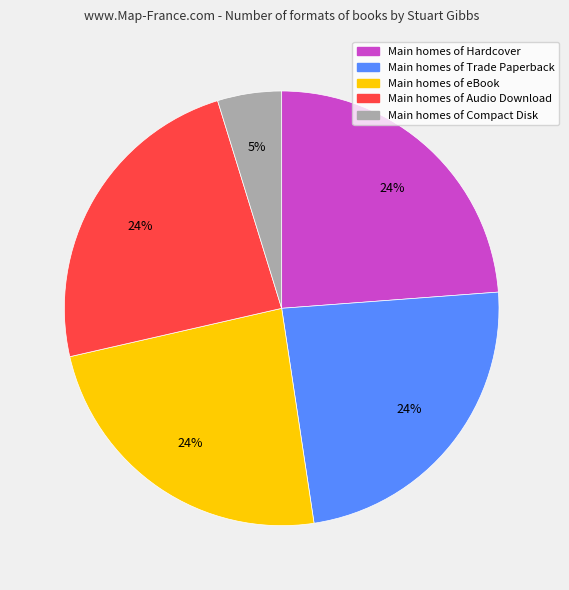

To the nearest percent, what is the difference between the largest and smallest slice percentages?

19%